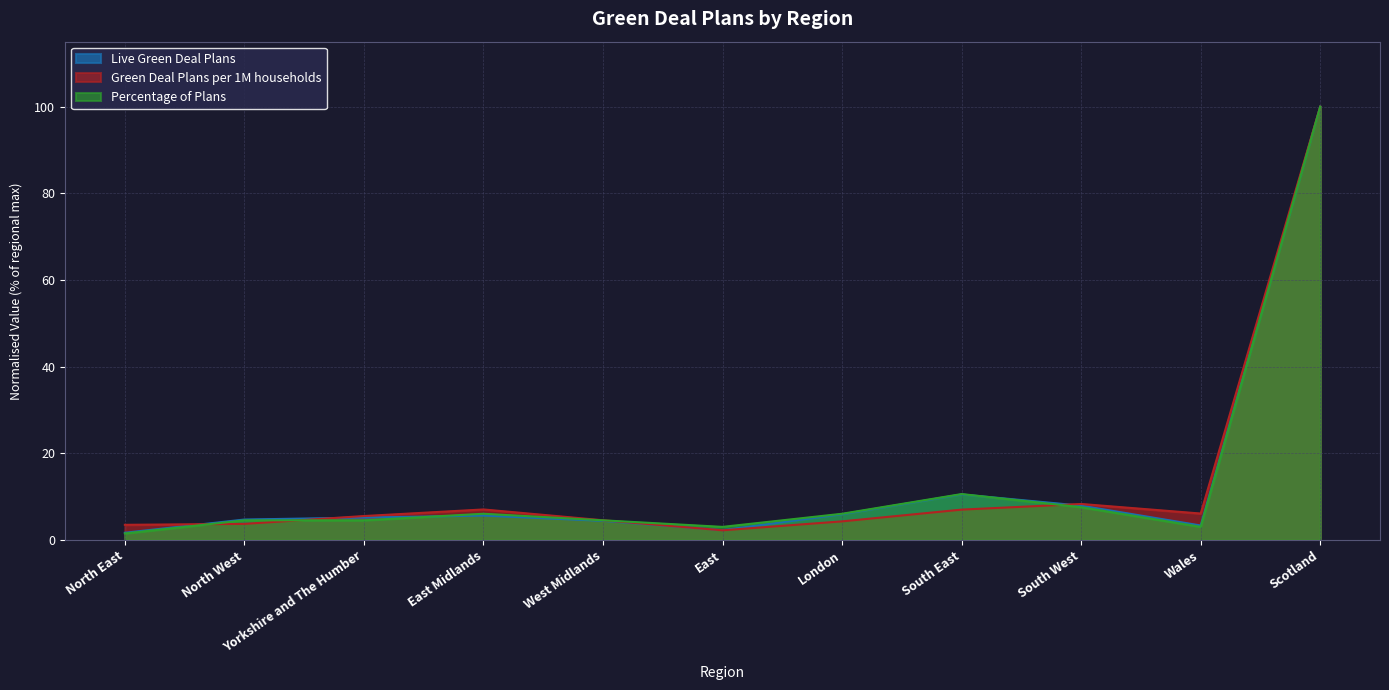

List the series in order of their peak value, highest first.

Percentage of Plans, Green Deal Plans per 1M households, Live Green Deal Plans